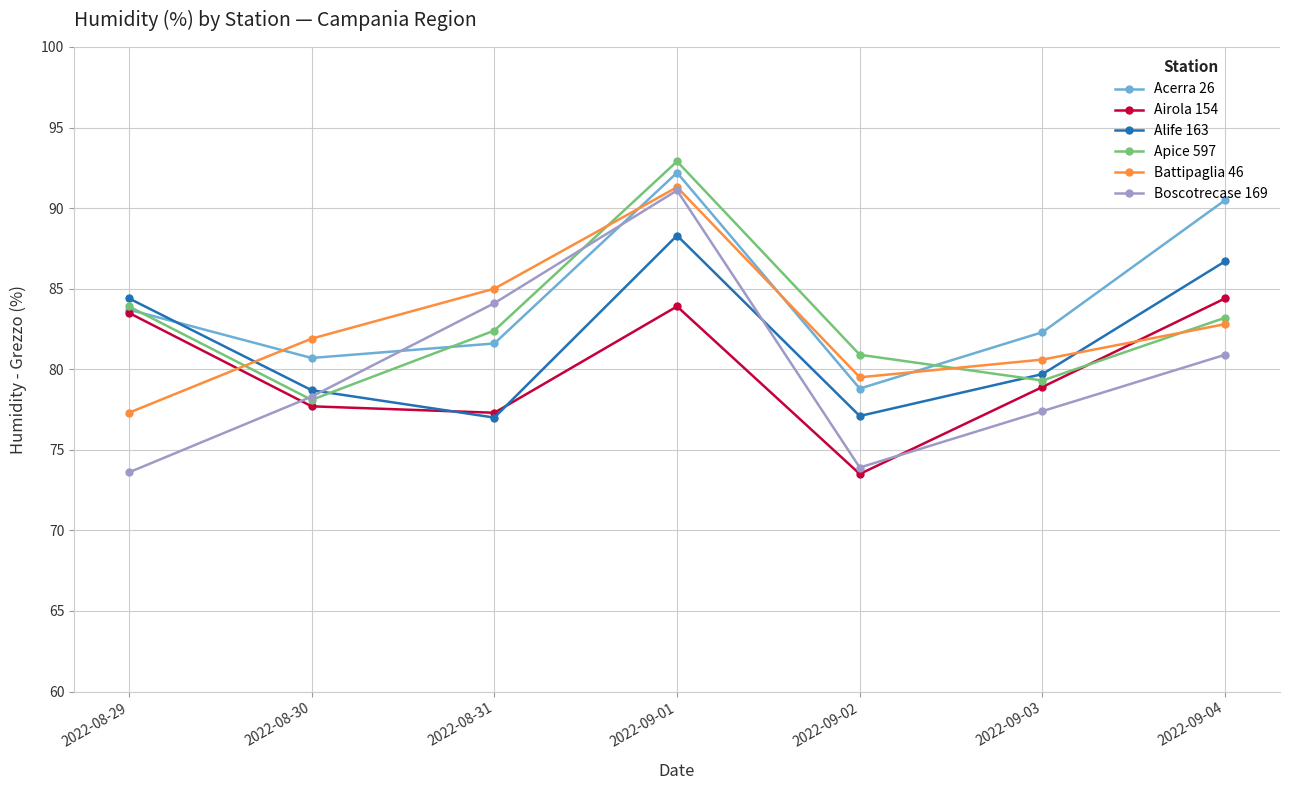

Which series has the widest spread of values?

Boscotrecase 169